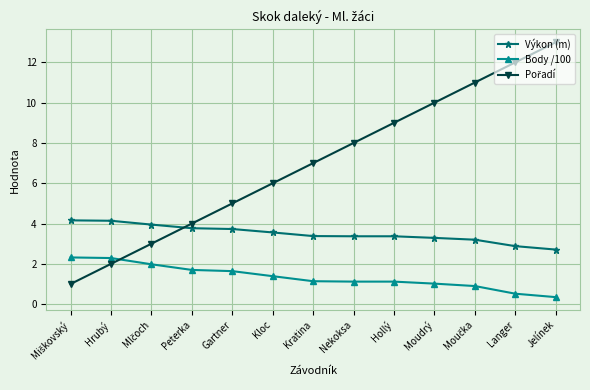

What is the total value across all series at Langer?

15.4